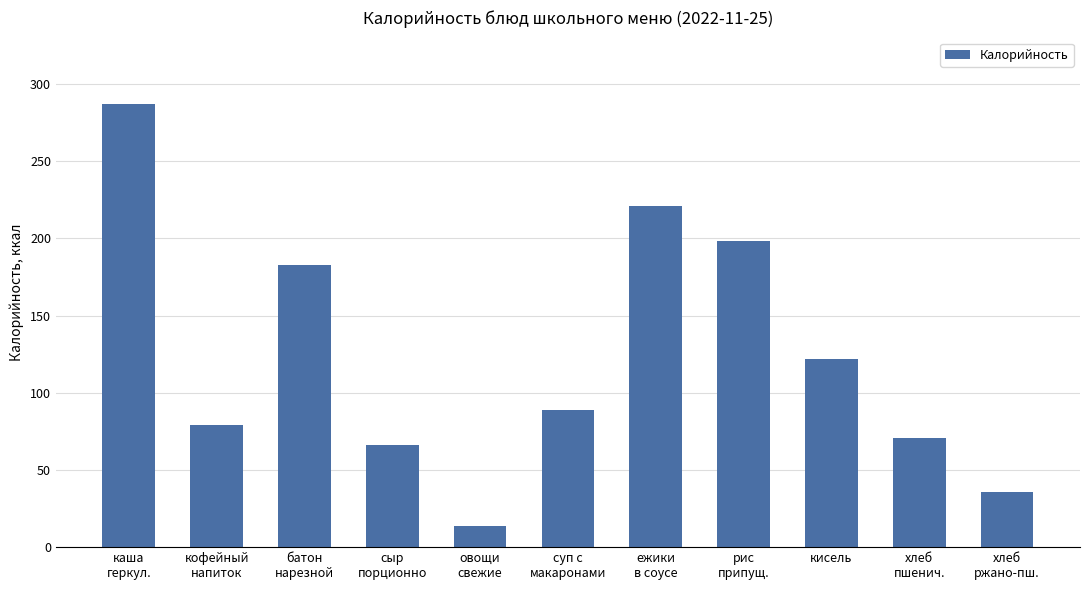

What is the smallest value displayed?

14